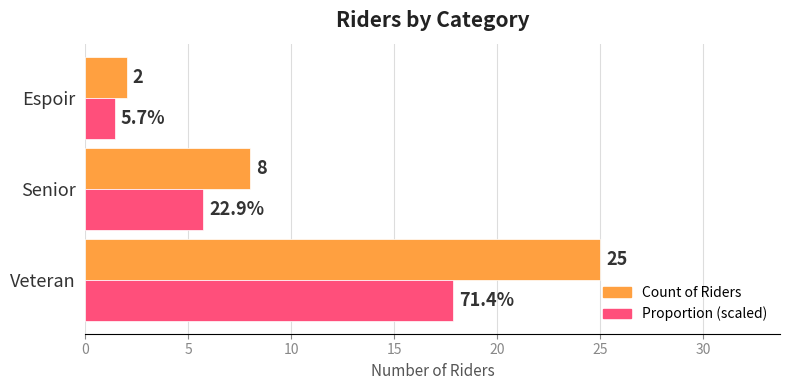

Between Senior and Espoir, which series saw the biggest shift?

Count of Riders